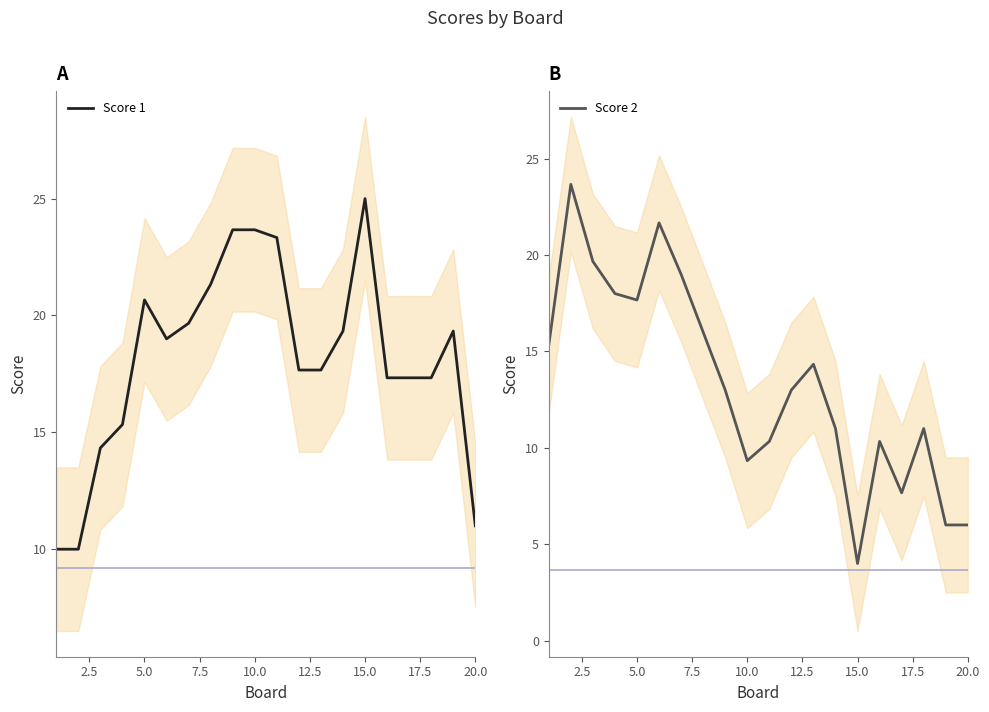

The Score 1 series shows 25.0 at 15.0. True or false?

True